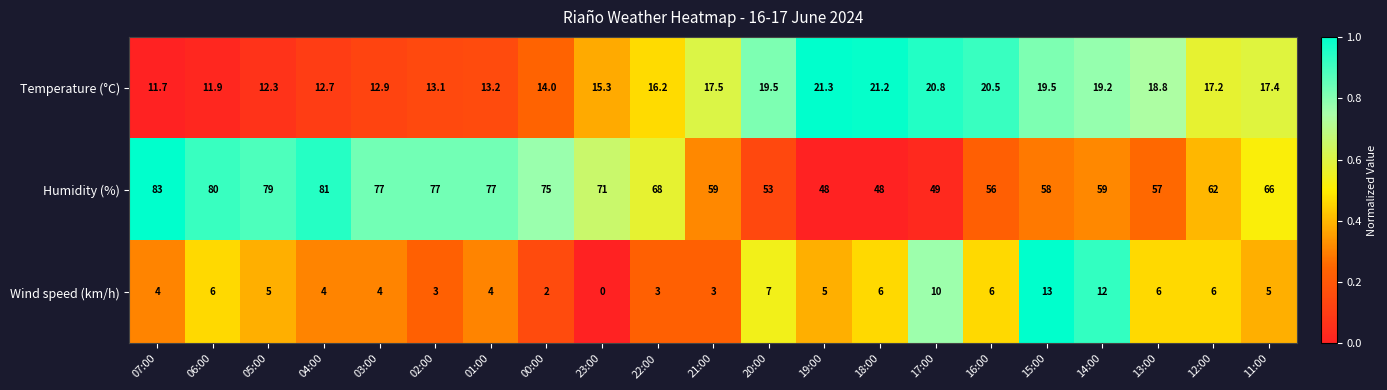

Which series has the largest range (max minus min)?

Humidity (%)